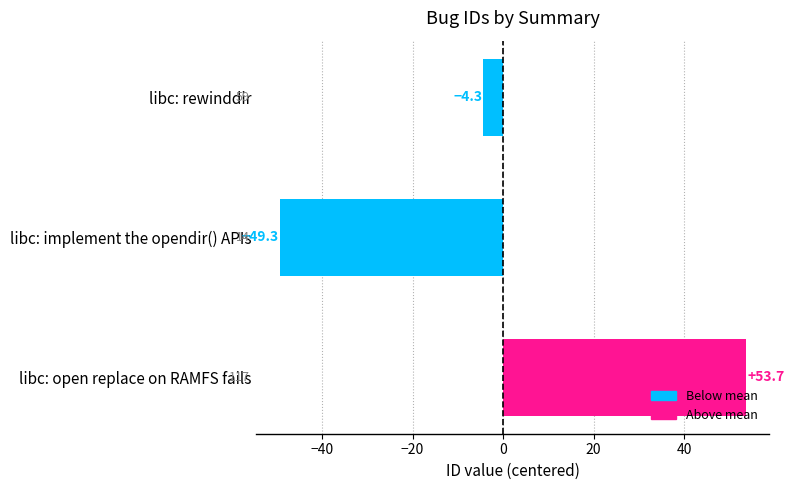

How many bars are there in total?

3